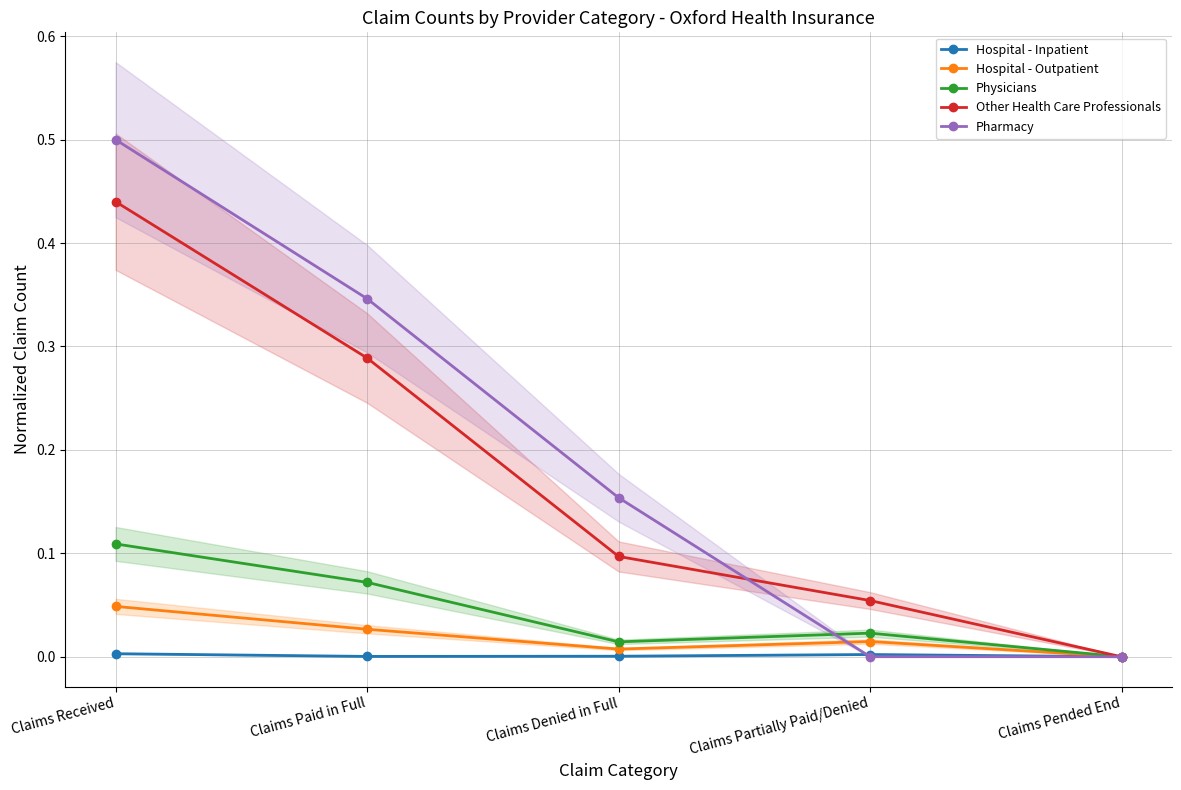

At which category is the sum across all series the highest?

Claims Received